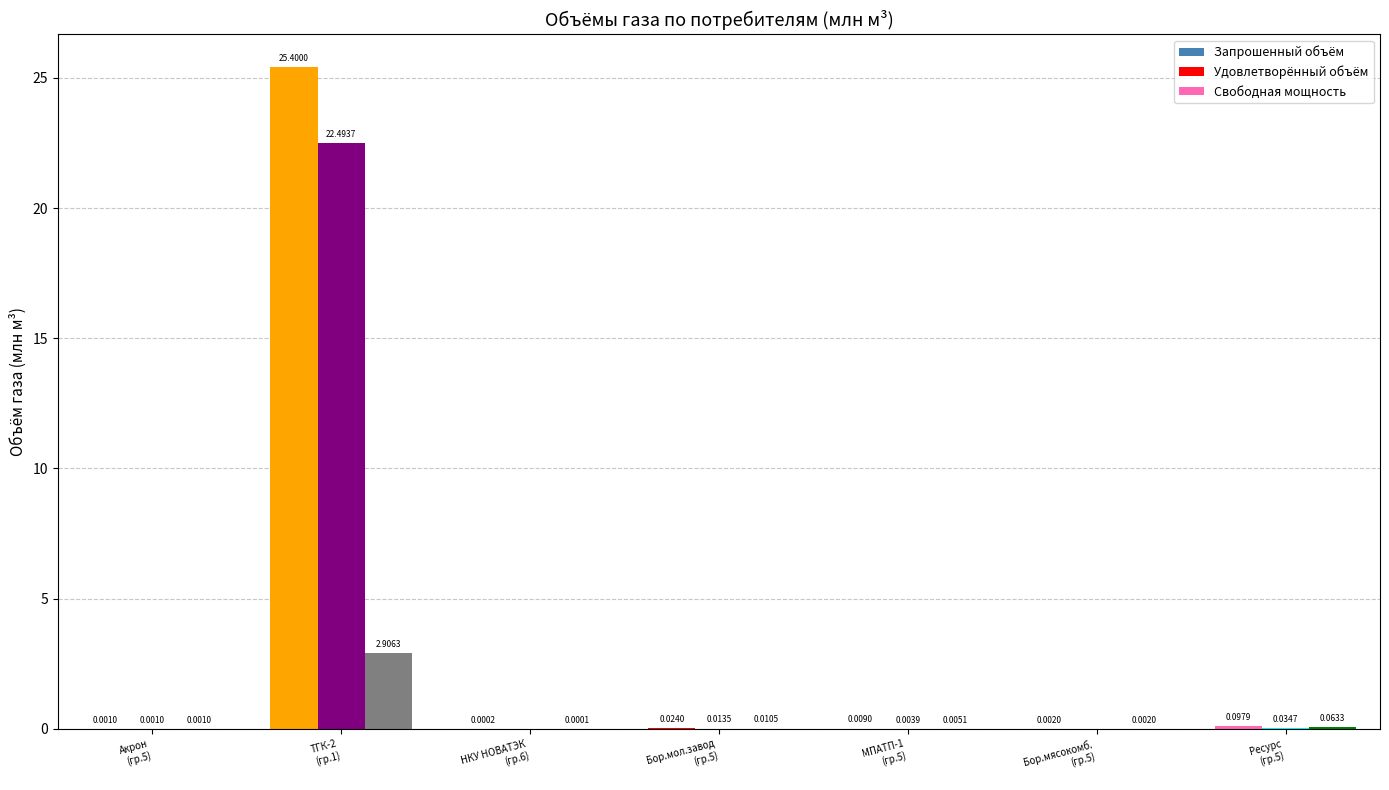

How many values in the Удовлетворённый объём series exceed 0?

6